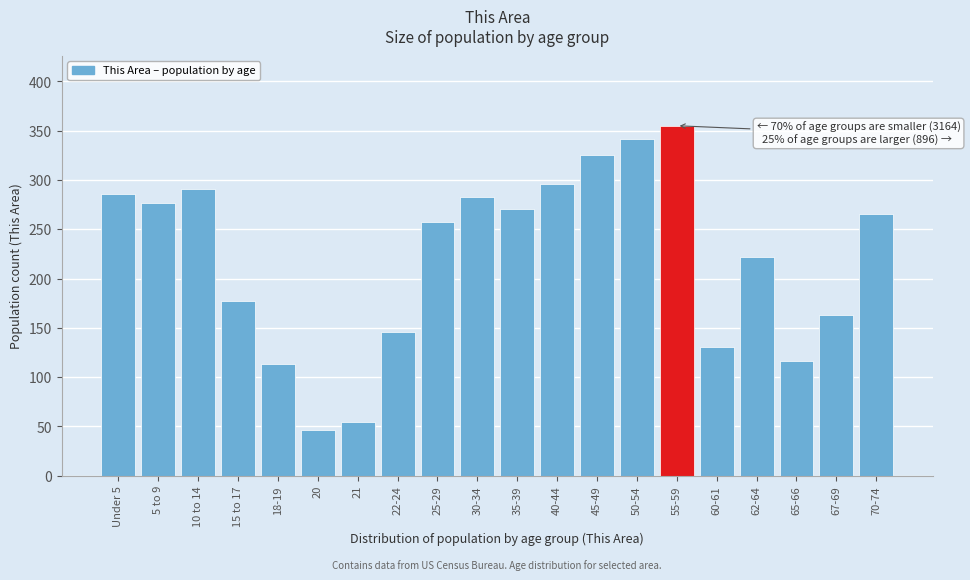

Reading right to left, transcribe all the data shown in this chart.

265	163	116	222	130	355	342	325	296	271	283	257	146	54	46	113	177	291	277	286